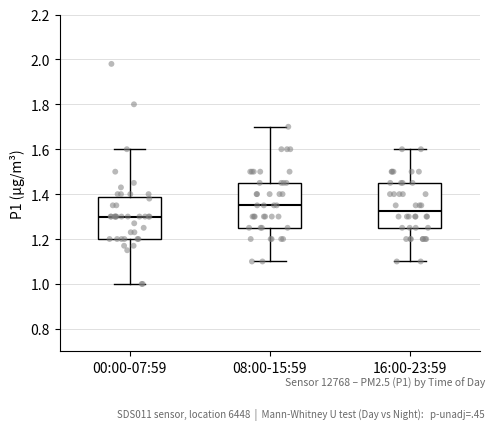

Reading left to right, transcribe this box plot: for each box, give where its median line is, the range the box spans, and where its two whiskers end, as read against the y-axis. The values are not printed on the chart, so give them approximately, as read against the axis.

00:00-07:59: median 1.30, box 1.20 to 1.38, whiskers 1.00 to 1.60
08:00-15:59: median 1.36, box 1.26 to 1.46, whiskers 1.10 to 1.70
16:00-23:59: median 1.32, box 1.26 to 1.46, whiskers 1.10 to 1.60